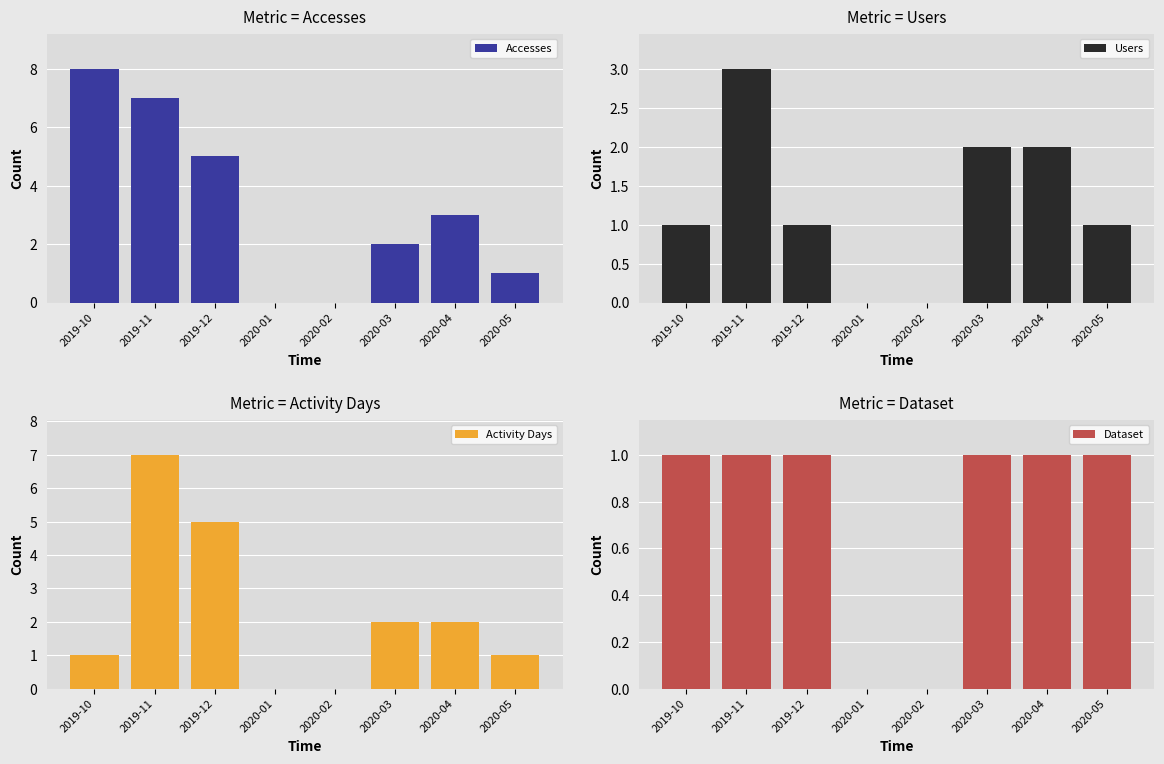

List the series in order of their overall mean, lowest first.

Dataset, Users, Activity Days, Accesses